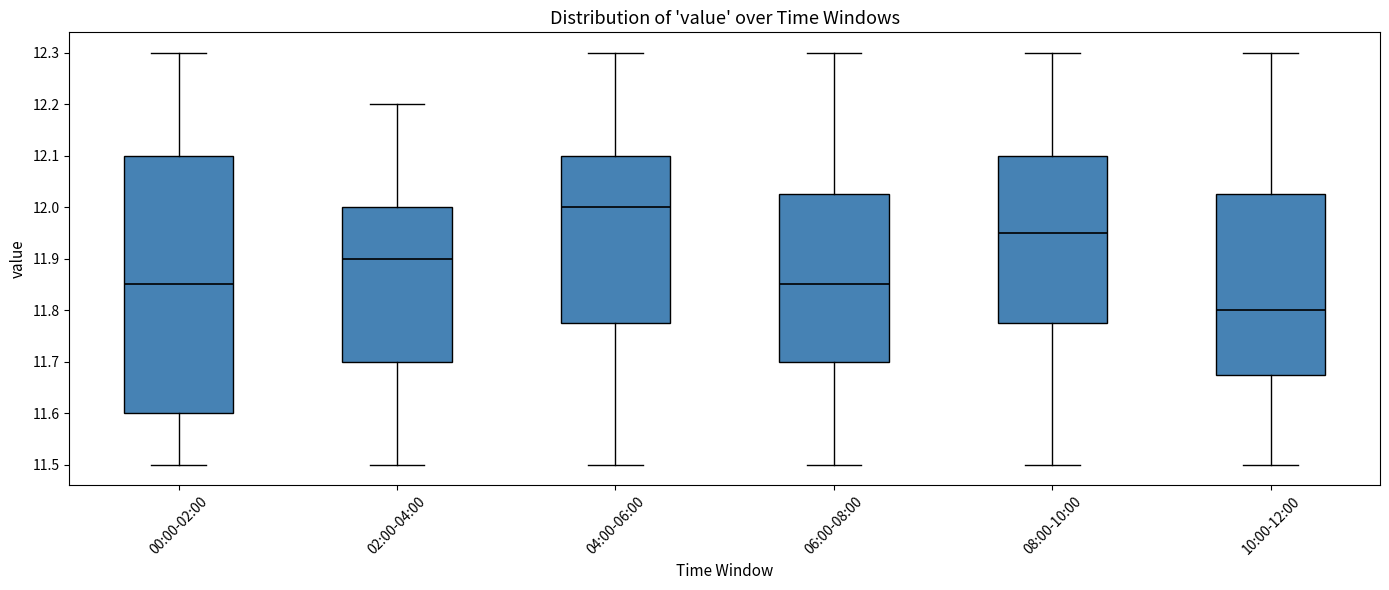

Reading left to right, read every box against the y-axis: the position of its median line, the range the box covers, and the ends of its whiskers. The values are not printed on the chart, so give them approximately, as read against the axis.

00:00-02:00: median 11.85, box 11.60 to 12.10, whiskers 11.50 to 12.30
02:00-04:00: median 11.90, box 11.70 to 12.00, whiskers 11.50 to 12.20
04:00-06:00: median 12.00, box 11.78 to 12.10, whiskers 11.50 to 12.30
06:00-08:00: median 11.85, box 11.70 to 12.03, whiskers 11.50 to 12.30
08:00-10:00: median 11.95, box 11.78 to 12.10, whiskers 11.50 to 12.30
10:00-12:00: median 11.80, box 11.68 to 12.03, whiskers 11.50 to 12.30